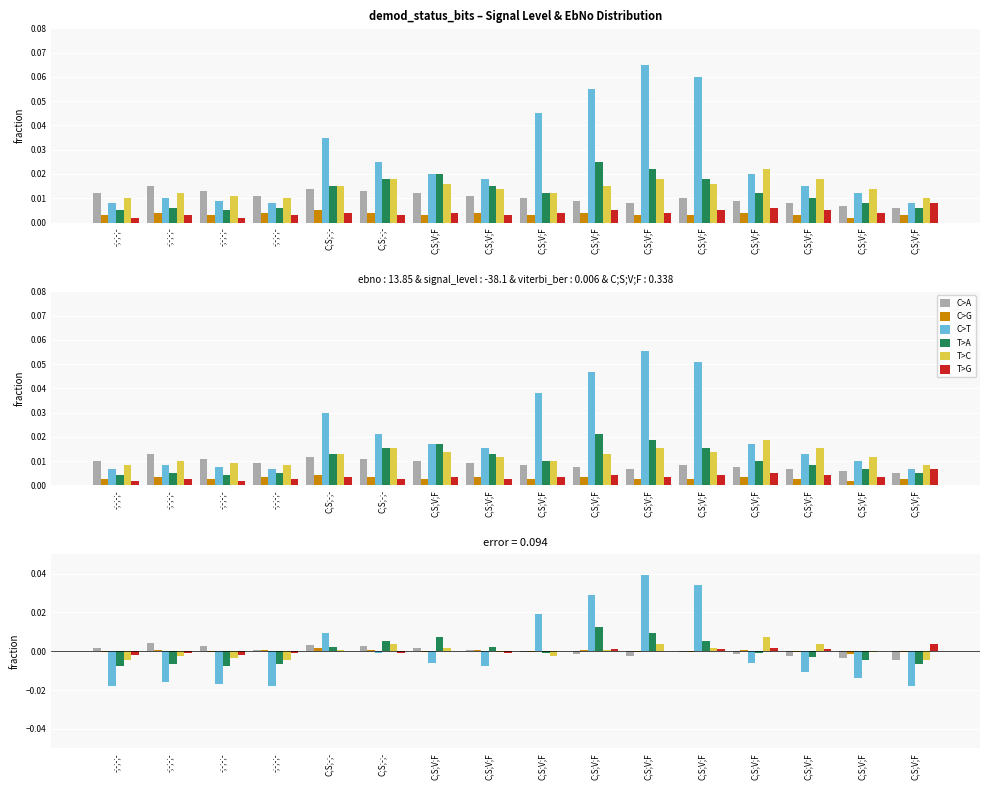

Which series has the widest spread of values?

C>T